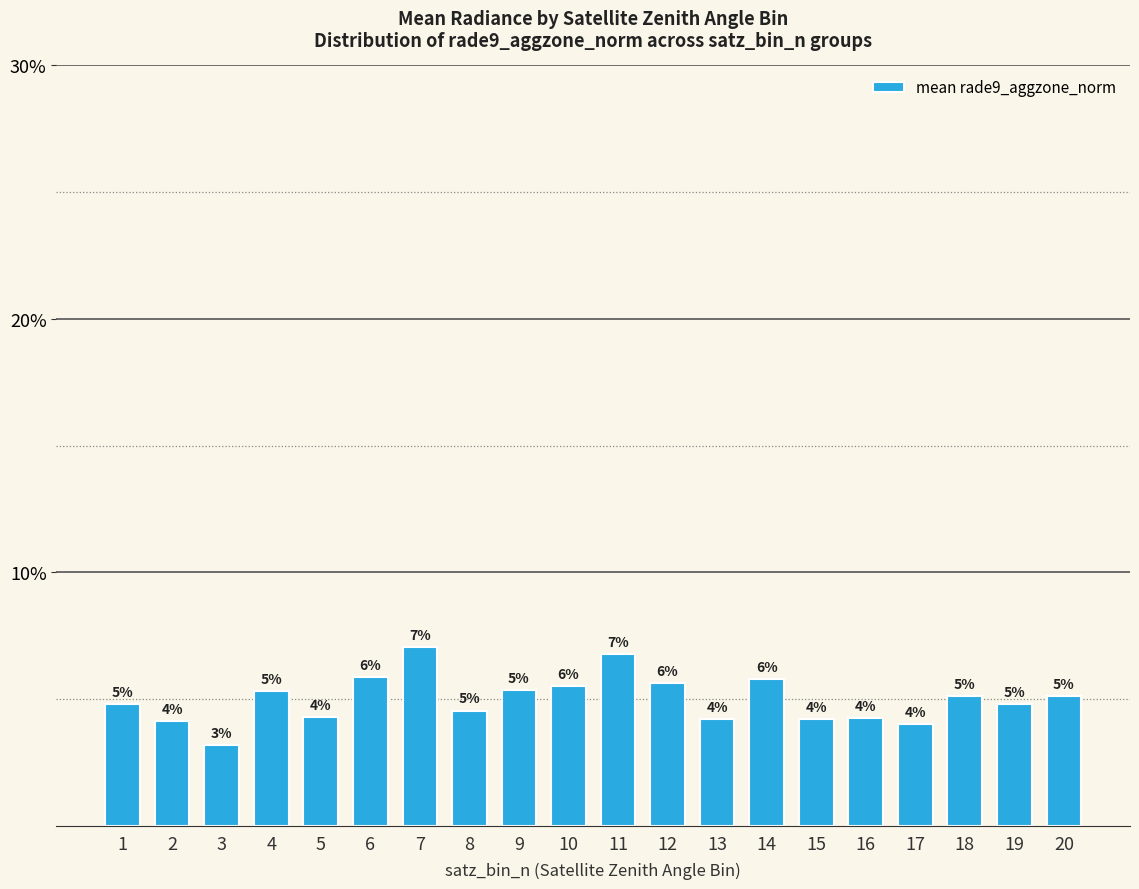

The chart shows a value of 0.0 at 3. True or false?

True